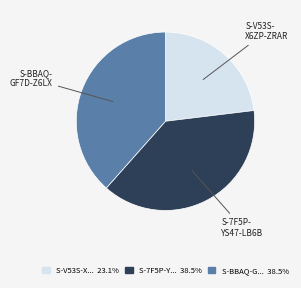

Is there a majority slice in this chart?

No